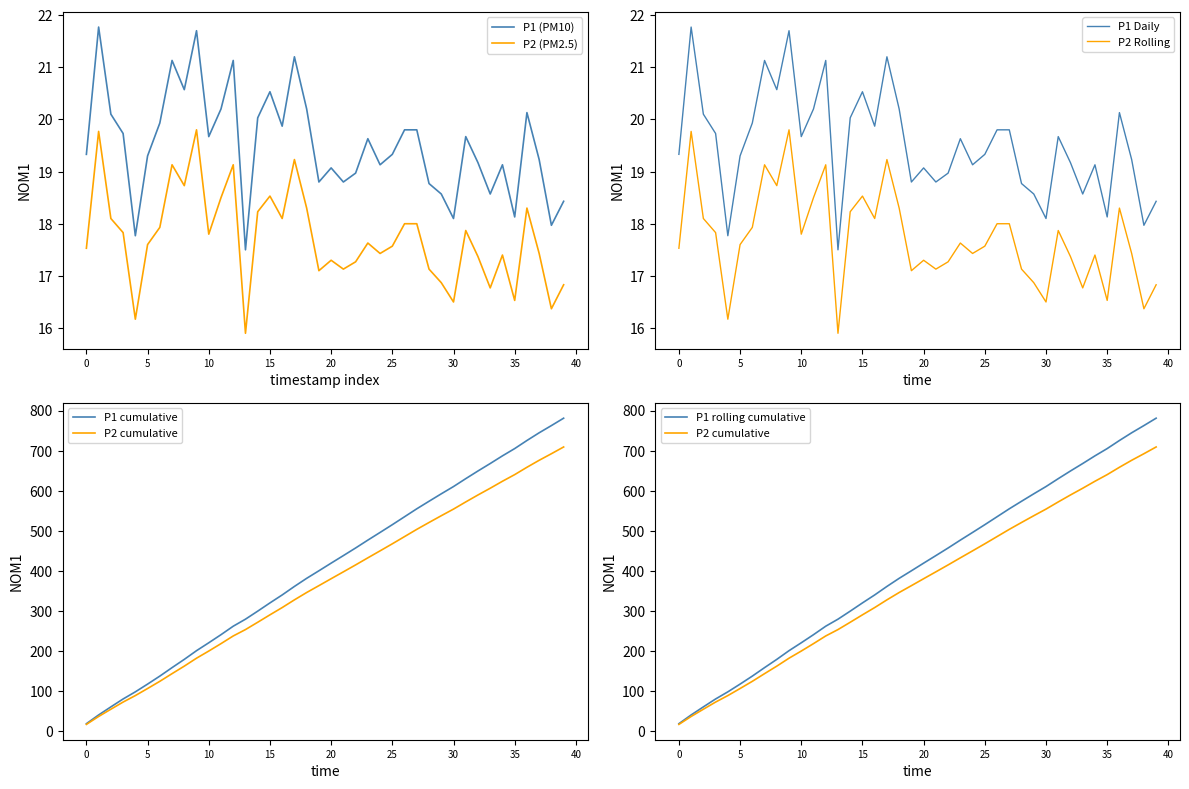

How many data points in P2 are above 17?

32